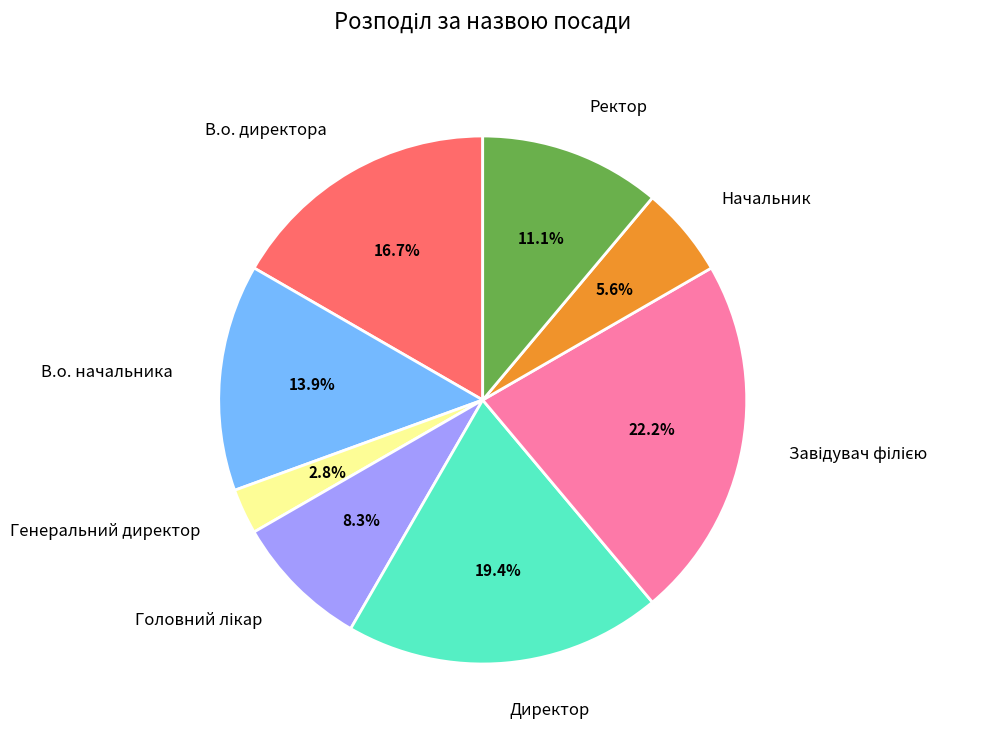

How many segments does this pie chart have?

8